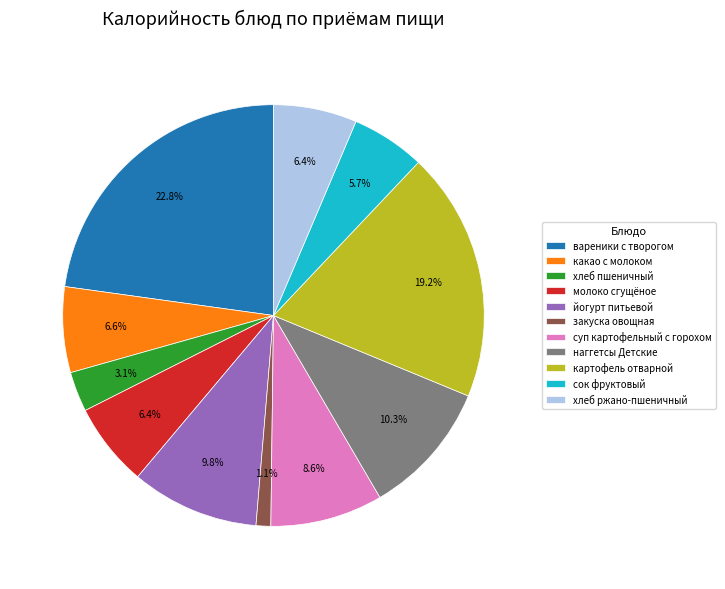

Which category has the smallest portion of the pie?

закуска овощная